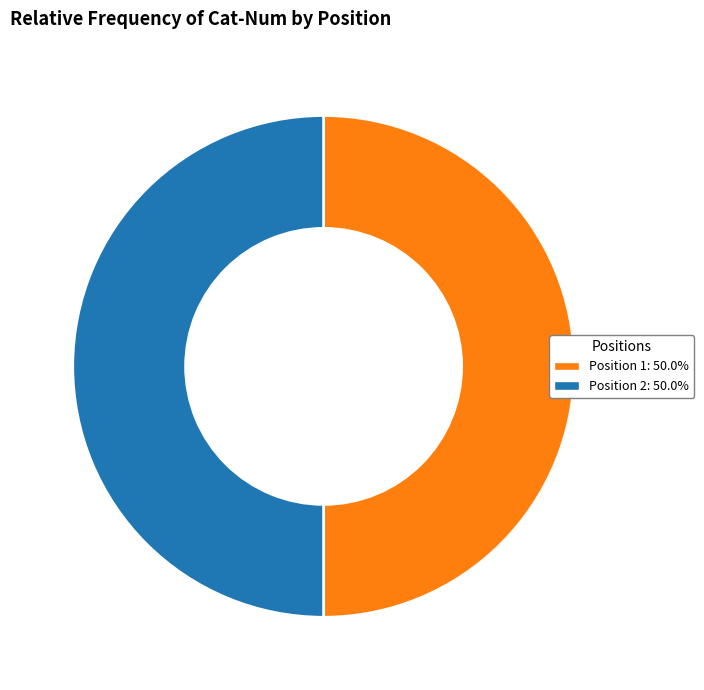

Do Position 2: 50.0% and Position 1: 50.0% together represent more than half of the pie?

Yes